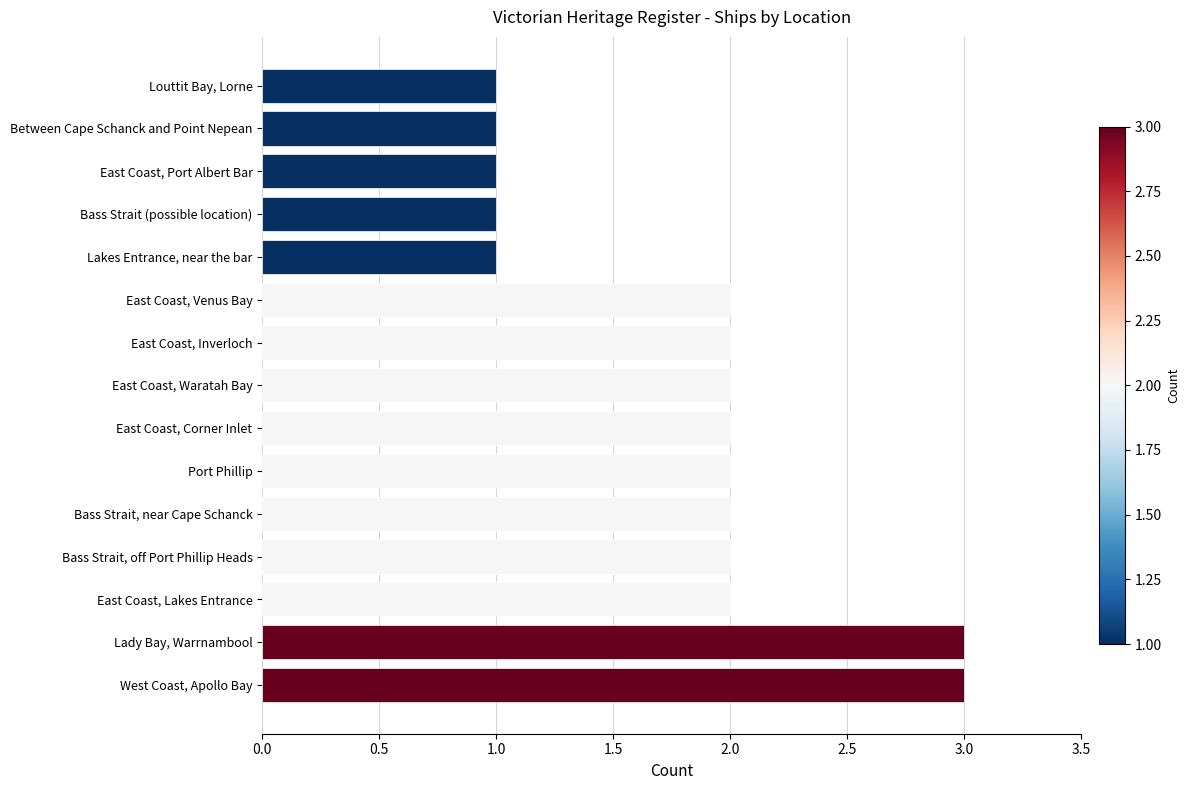

How many categories are shown in the chart?

15